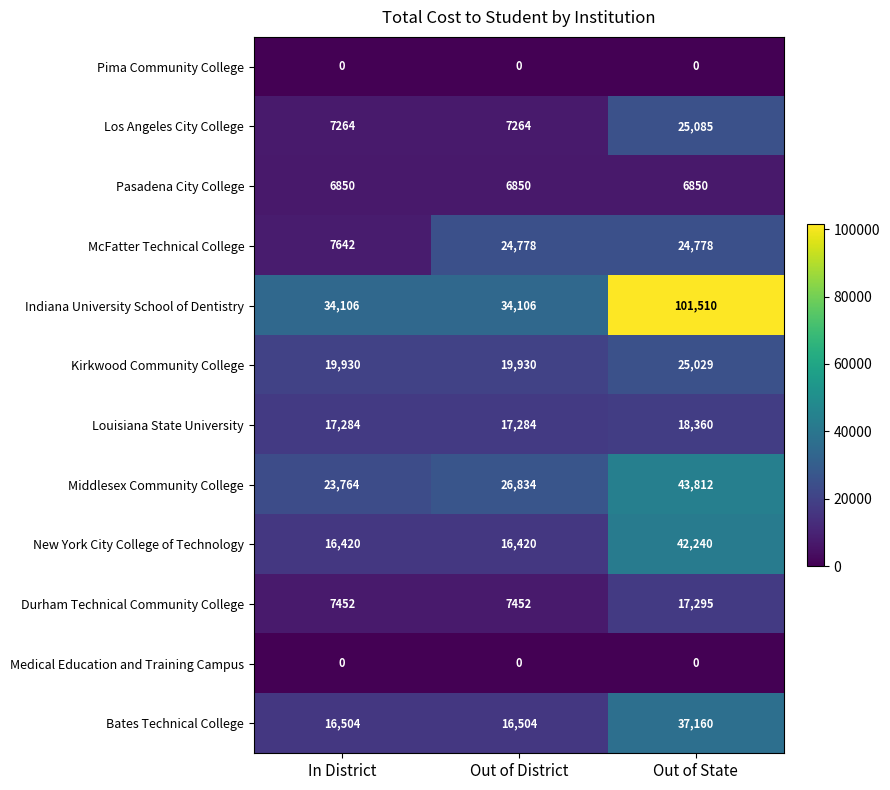

The value of Medical Education and Training Campus at Out of State is 0. True or false?

True